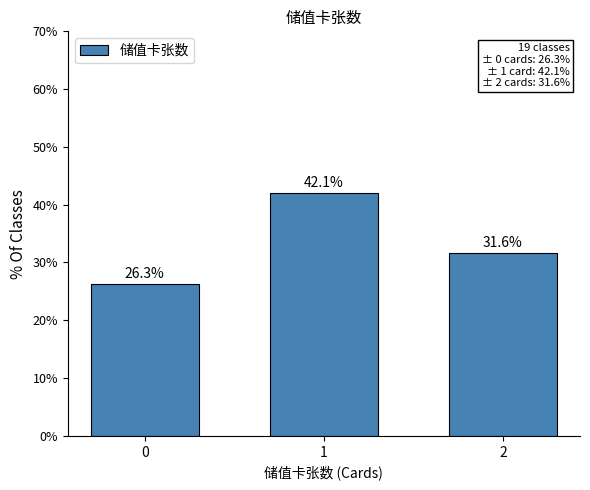

Reading left to right, transcribe all the data shown in this chart.

0=26.3	1=42.1	2=31.6